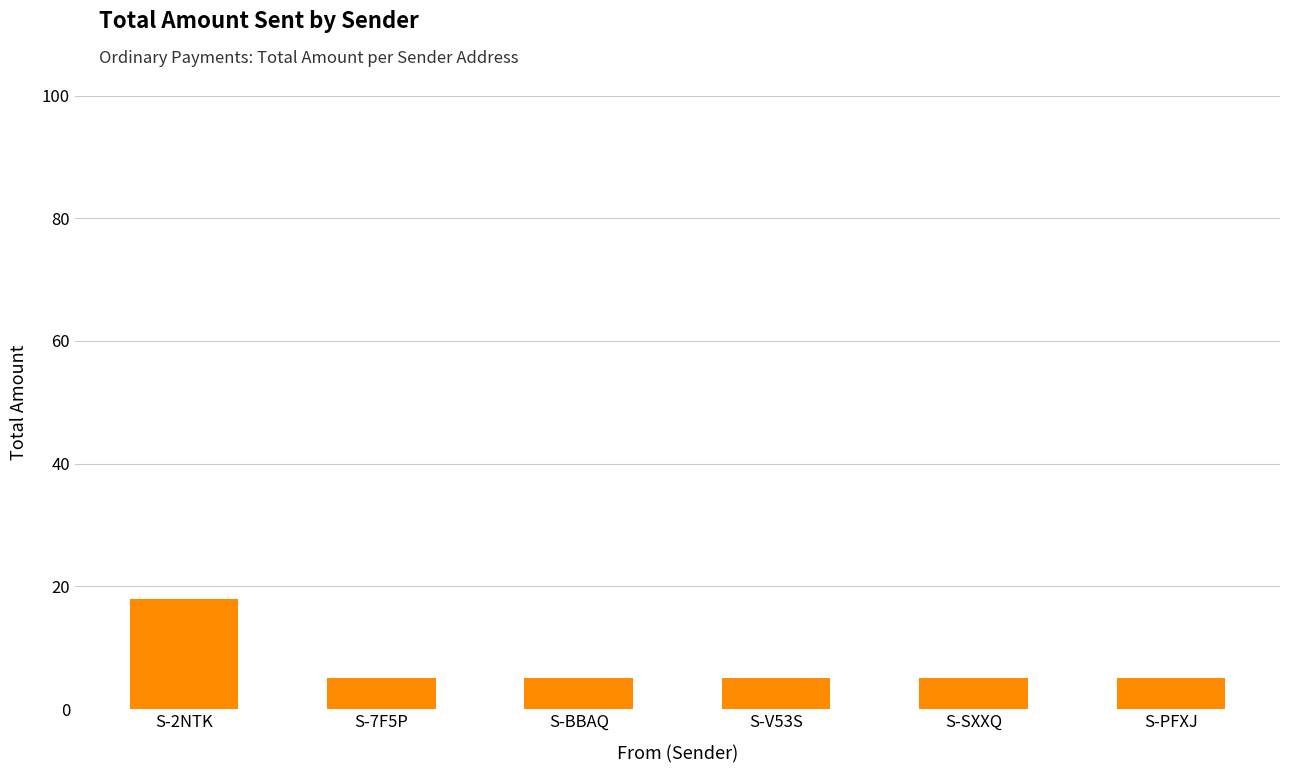

Reading left to right, list all the values displayed in this chart.

S-2NTK=18	S-7F5P=5	S-BBAQ=5	S-V53S=5	S-SXXQ=5	S-PFXJ=5